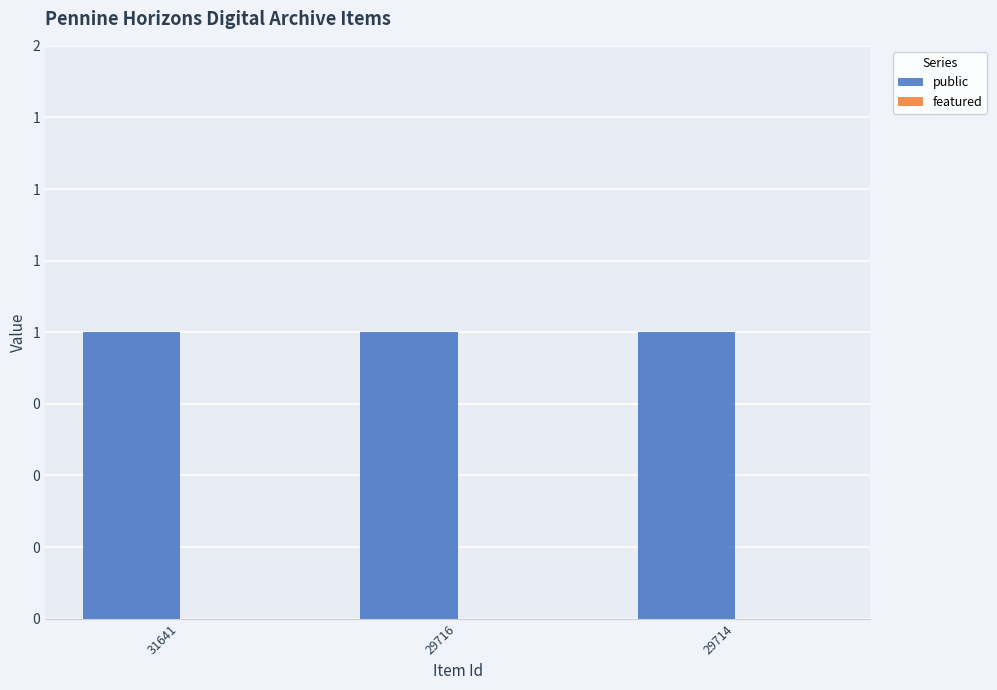

What is the difference between the highest and lowest values at 29716?

1